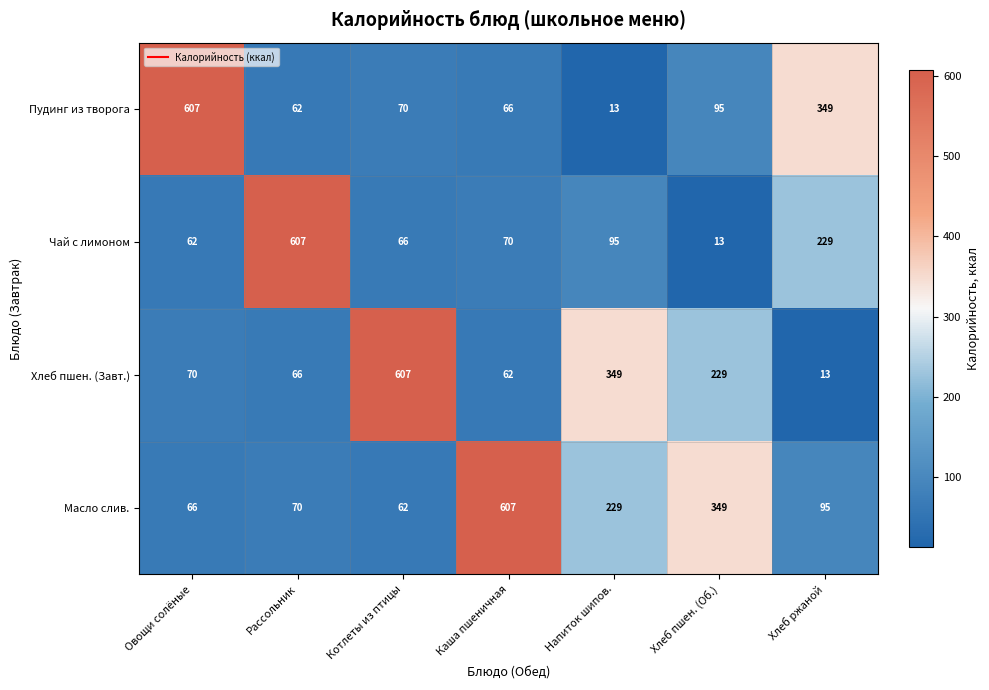

What is the total value across all series at Напиток шипов.?

686